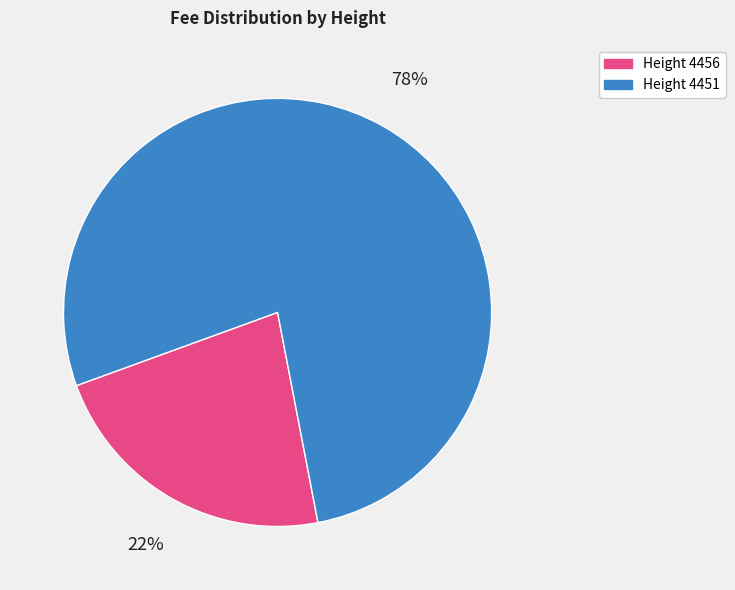

Does any single category account for the majority?

Yes